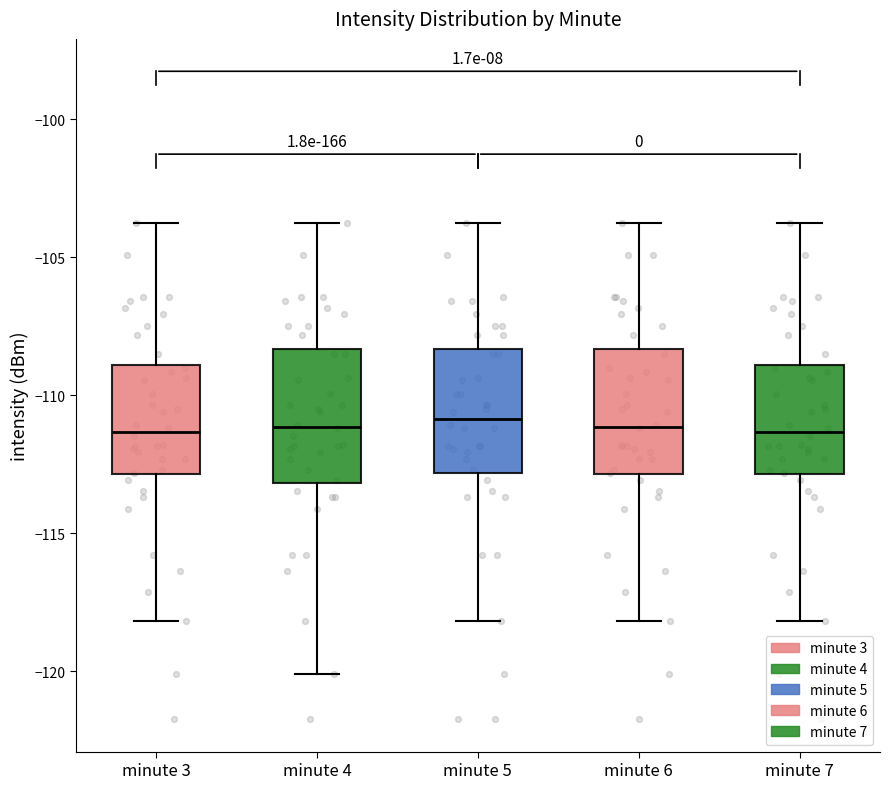

Where is the upper edge of the box for minute 6 on the y-axis? The values are not printed on the chart, so give them approximately, as read against the axis.

-108.5